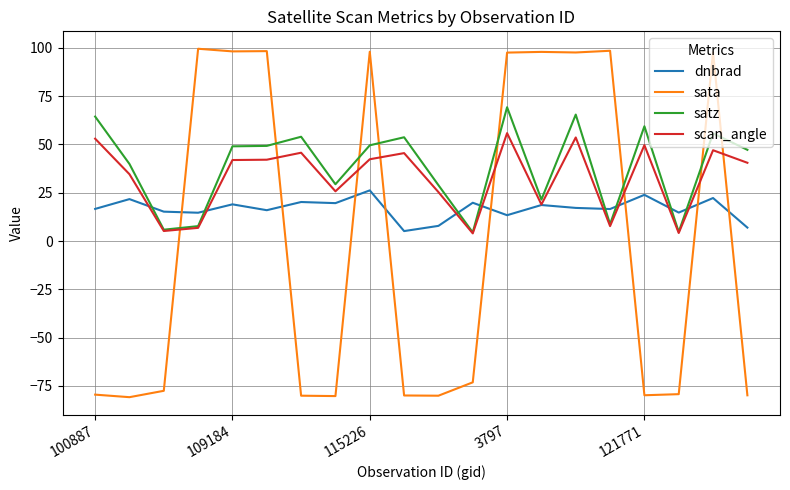

Rank the series by their average value, from highest to lowest.

satz, scan_angle, dnbrad, sata